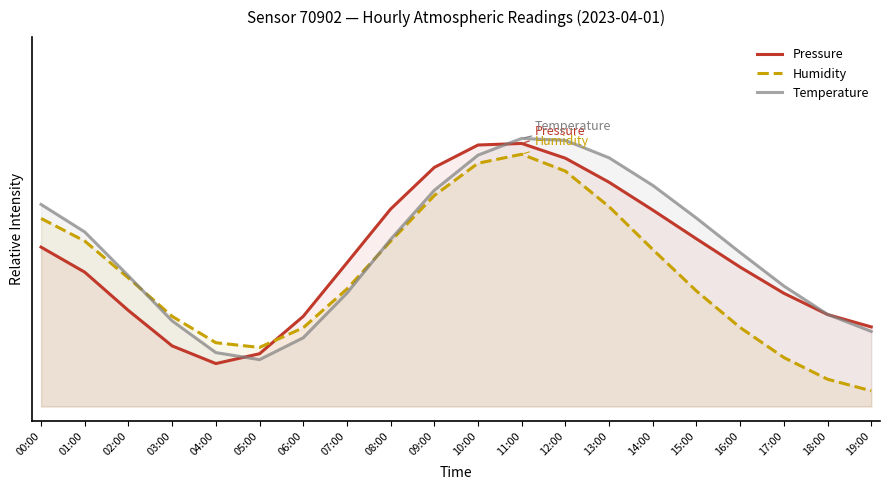

Reading left to right, transcribe all the data shown in this chart.

Pressure: 0.5	0.5	0.3	0.2	0.1	0.2	0.3	0.5	0.7	0.8	0.9	0.9	0.8	0.8	0.7	0.6	0.5	0.4	0.3	0.3
Humidity: 0.6	0.6	0.4	0.3	0.2	0.2	0.3	0.4	0.6	0.7	0.8	0.9	0.8	0.7	0.5	0.4	0.3	0.2	0.1	0.1
Temperature: 0.7	0.6	0.4	0.3	0.2	0.2	0.2	0.4	0.6	0.7	0.9	0.9	0.9	0.8	0.7	0.6	0.5	0.4	0.3	0.3